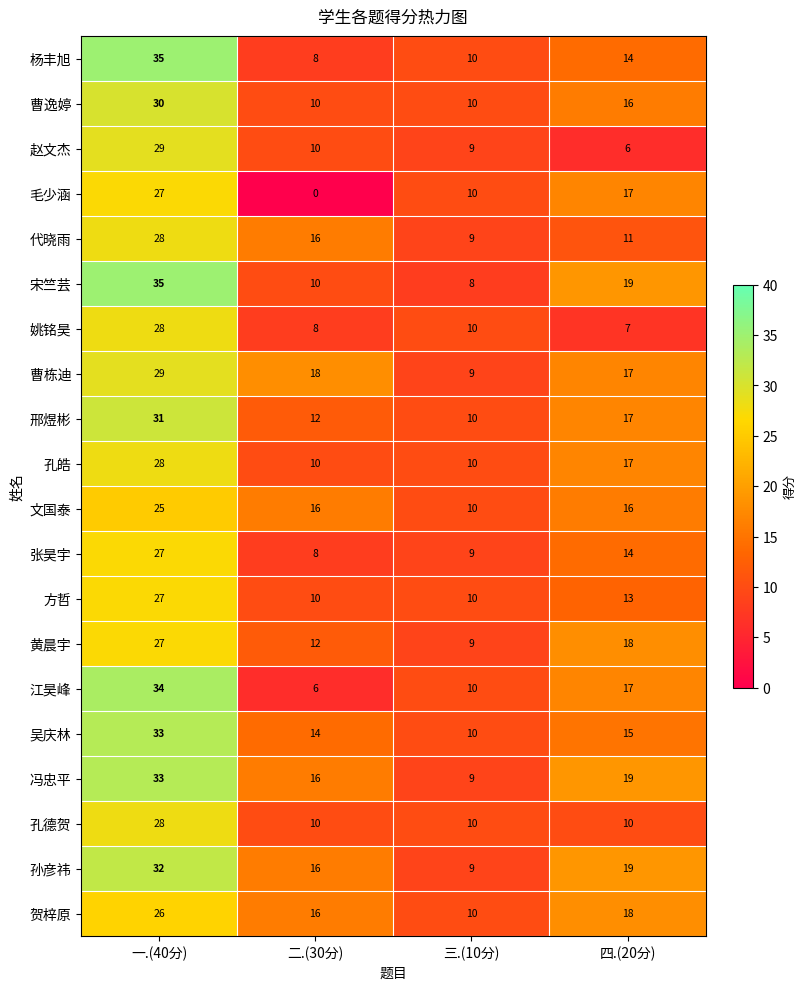

Which series has the largest range (max minus min)?

江昊峰